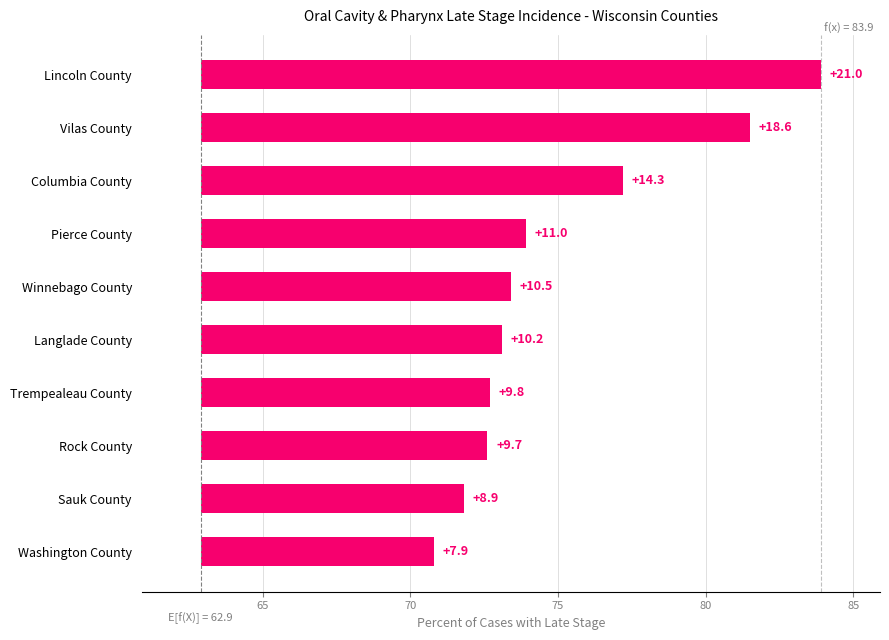

How many data points are above 10?

6